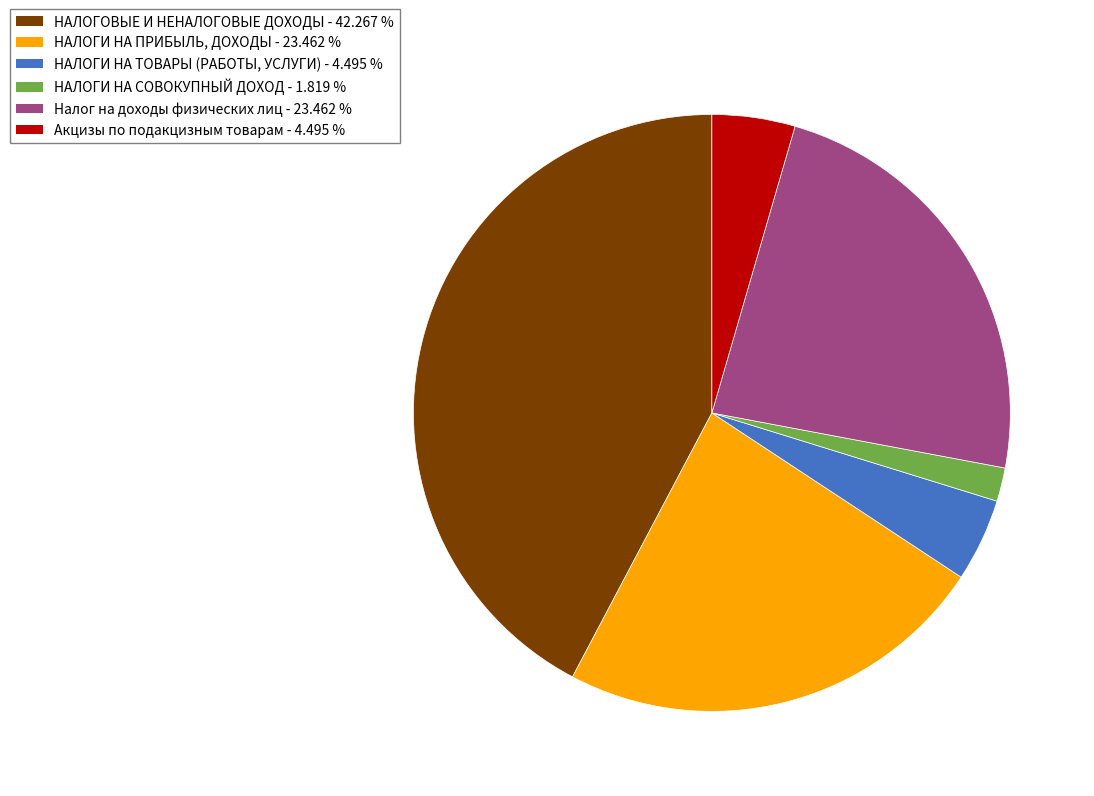

Do НАЛОГИ НА ПРИБЫЛЬ, ДОХОДЫ and НАЛОГИ НА ТОВАРЫ (РАБОТЫ, УСЛУГИ) together represent more than half of the pie?

No